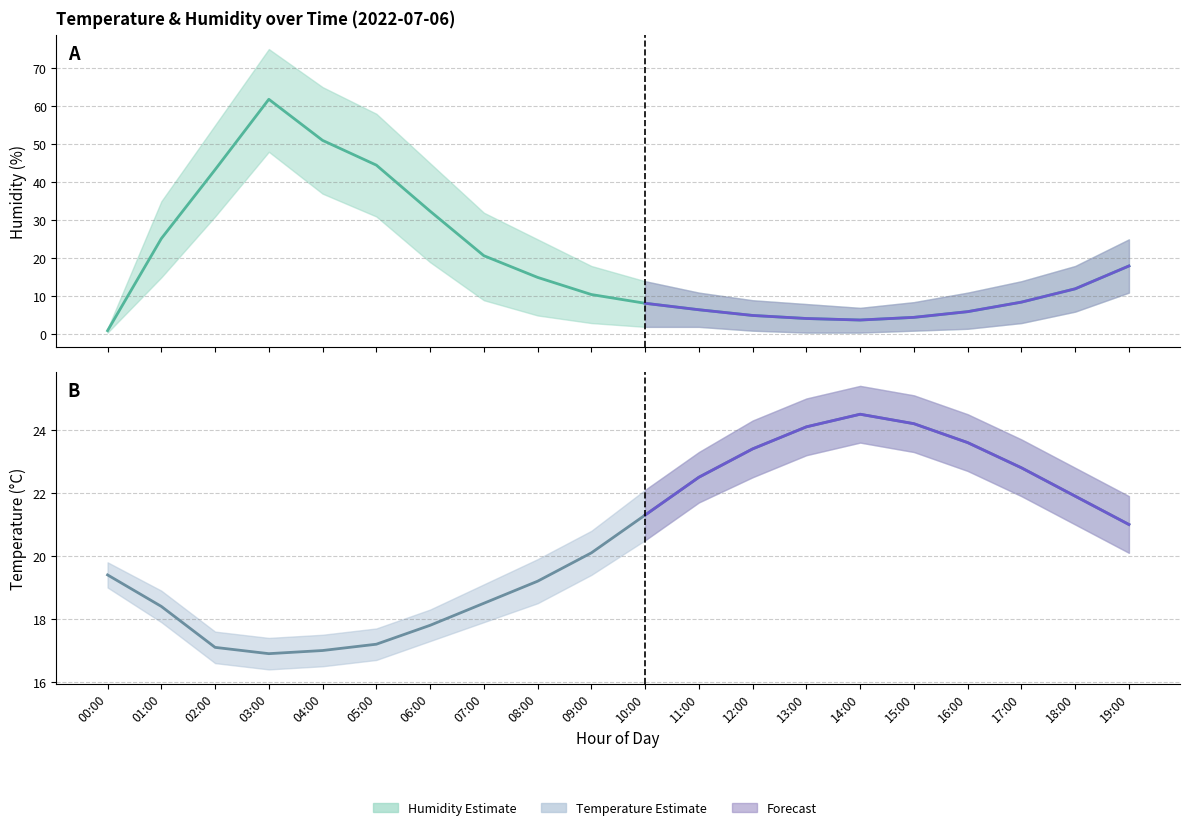

After their last crossing, which series has the higher values: humidity_upper or temperature_upper?

humidity_upper